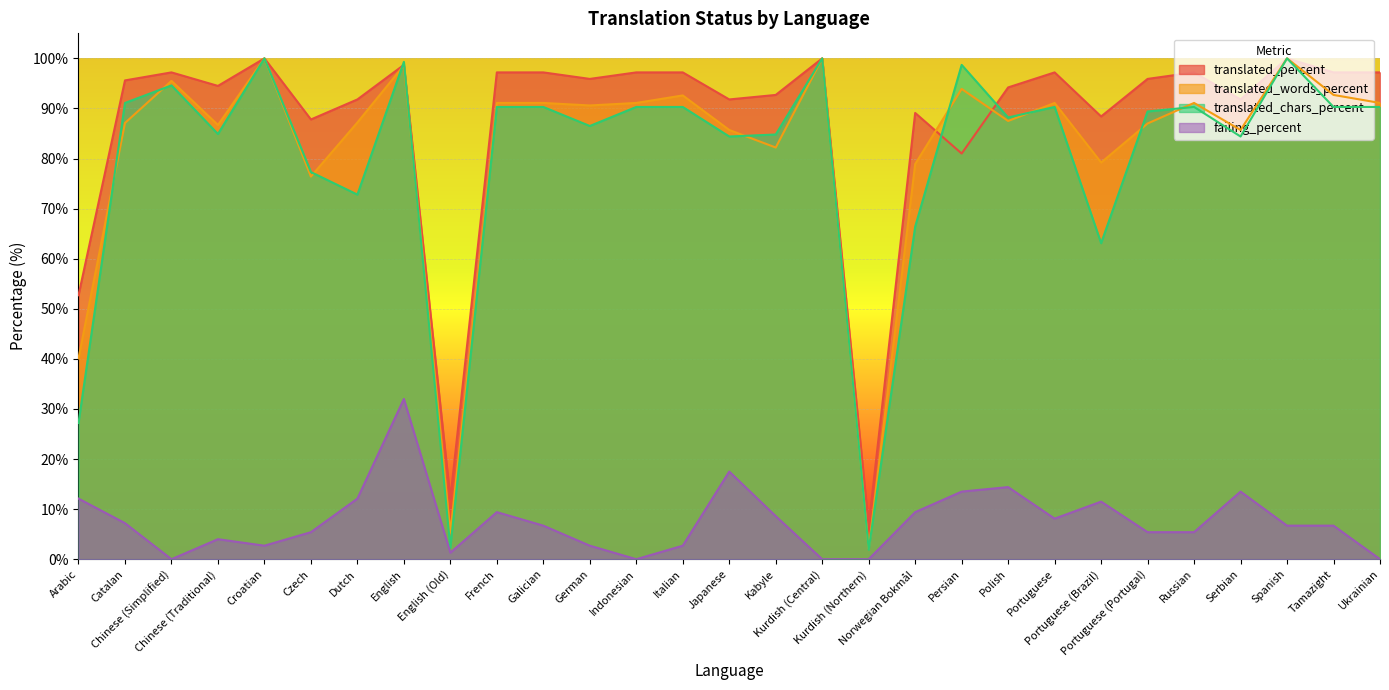

How many values in the translated_chars_percent series exceed 90?

15